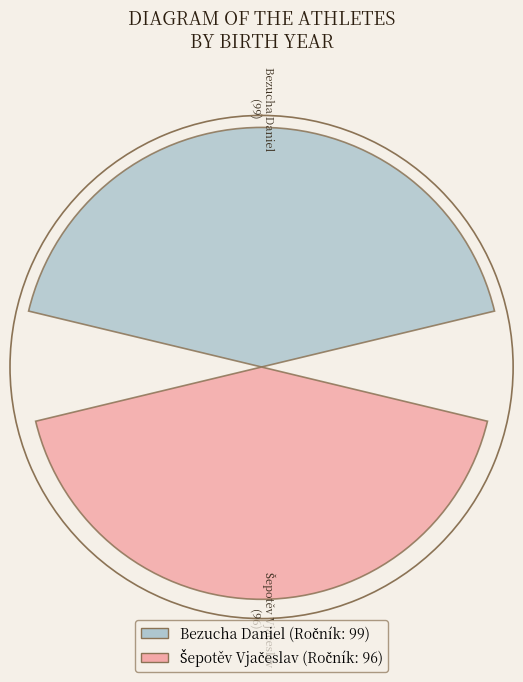

Which slice is the smallest?

Šepotěv Vjačeslav